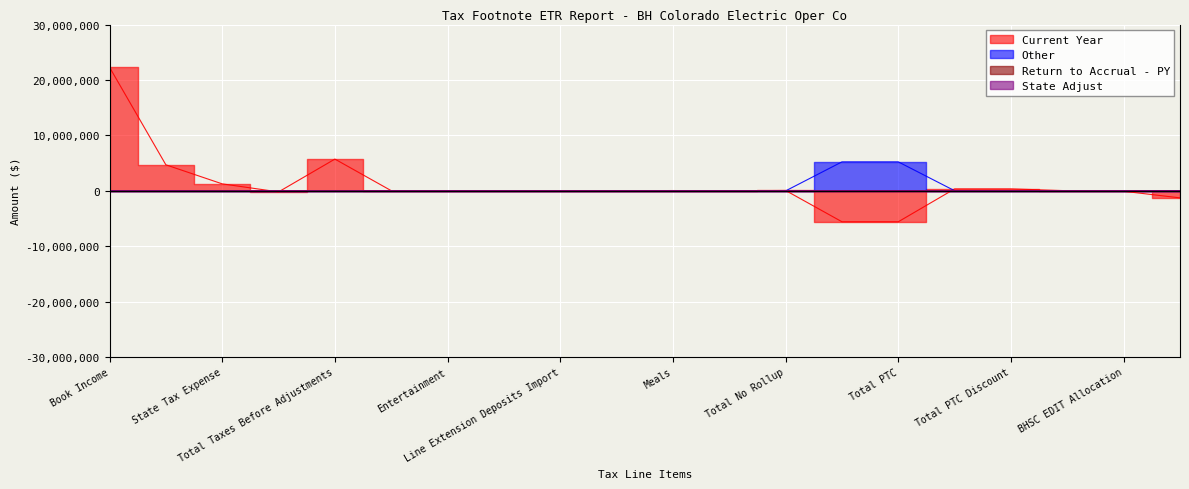

Is the value of Other at Line Extension Deposits Import greater than the value of Current Year at Meals?

No